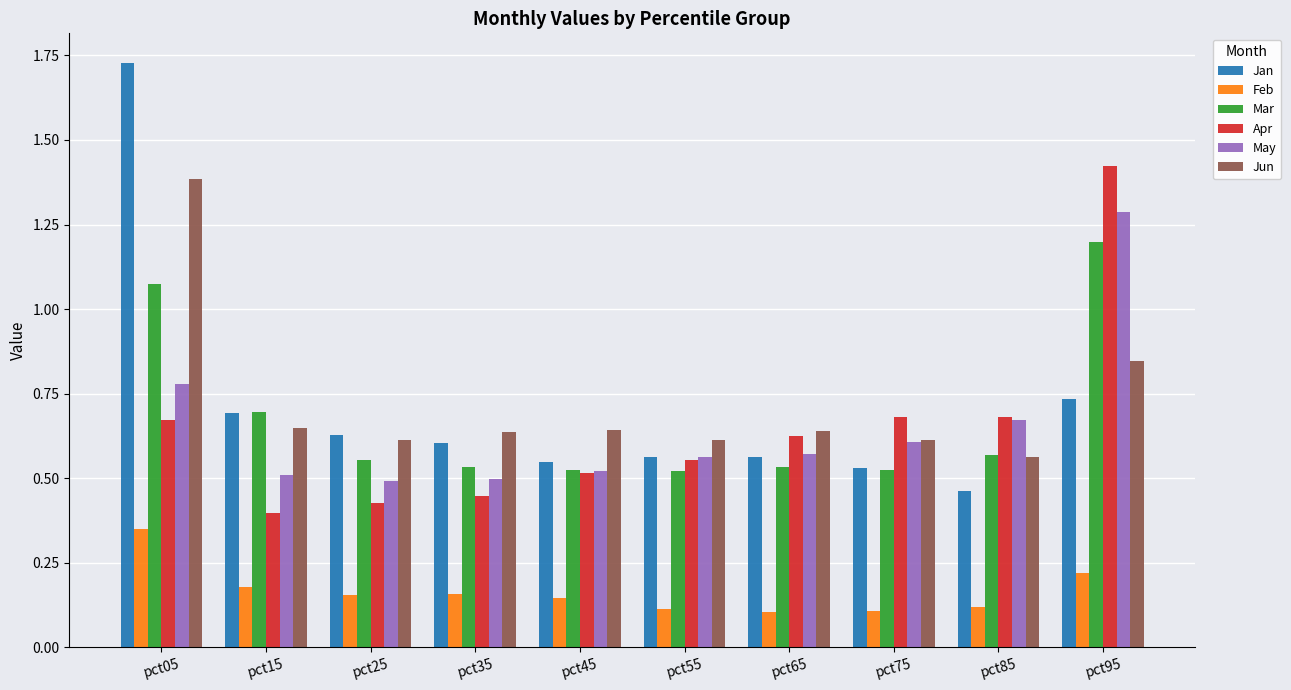

The value of Mar at pct15 is 0.2. True or false?

False